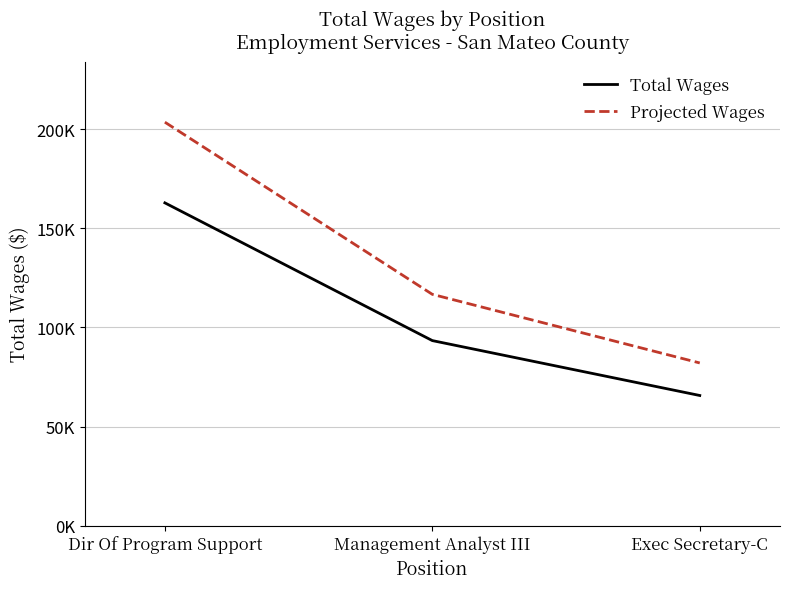

Is the value of Projected Wages at Management Analyst III greater than the value of Total Wages at Management Analyst III?

Yes